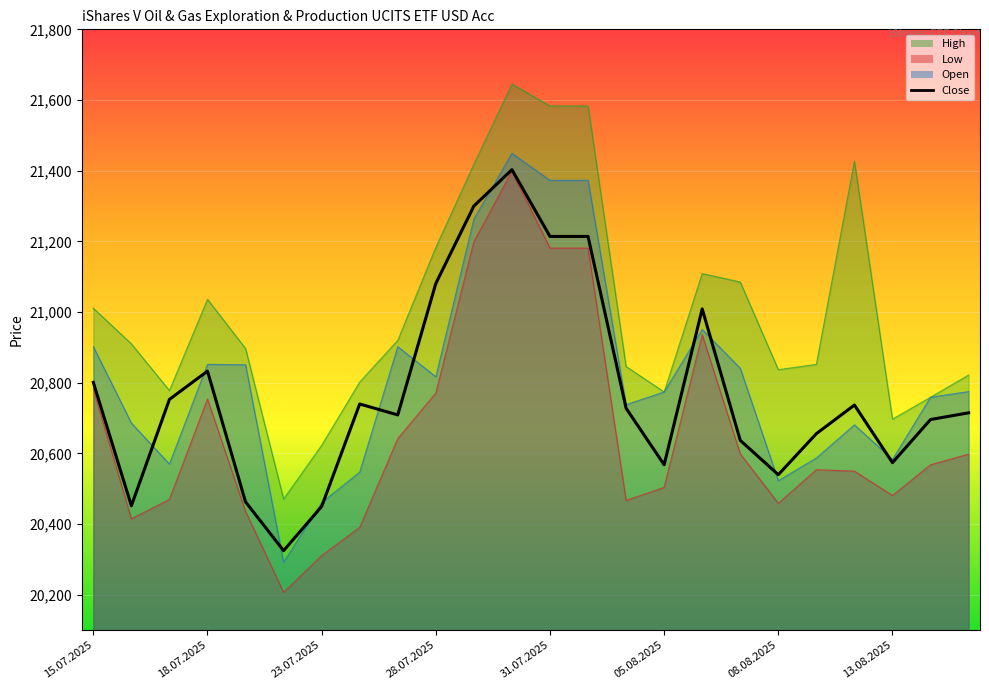

What is the sum of all values?

498598